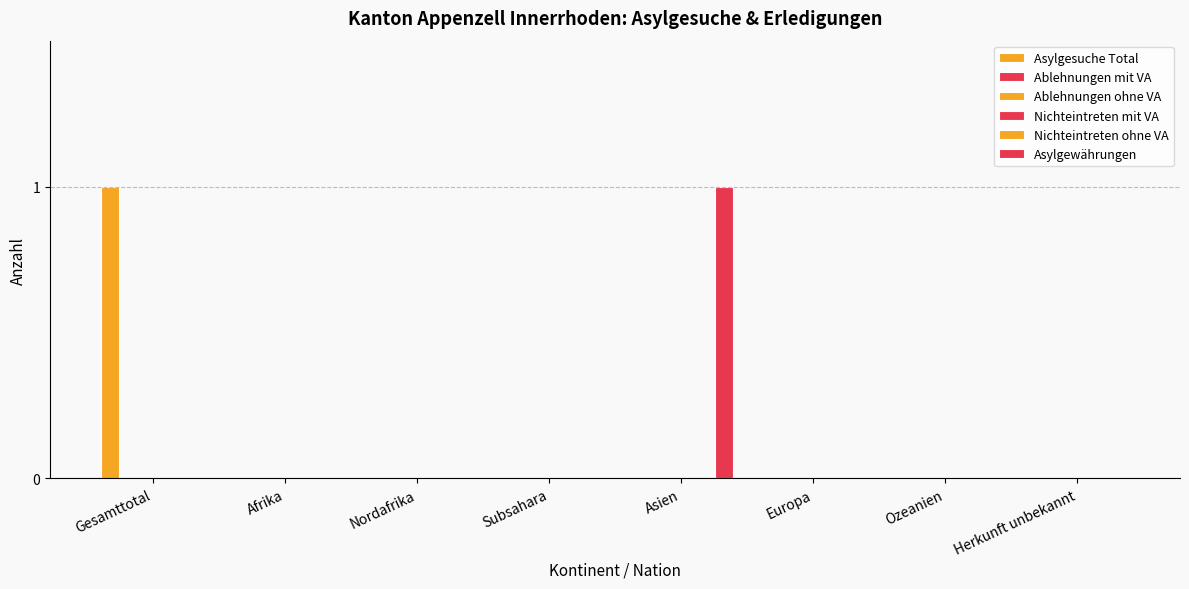

List the series in order of their peak value, highest first.

Asylgesuche Total, Asylgewährungen, Ablehnungen mit VA, Ablehnungen ohne VA, Nichteintreten mit VA, Nichteintreten ohne VA